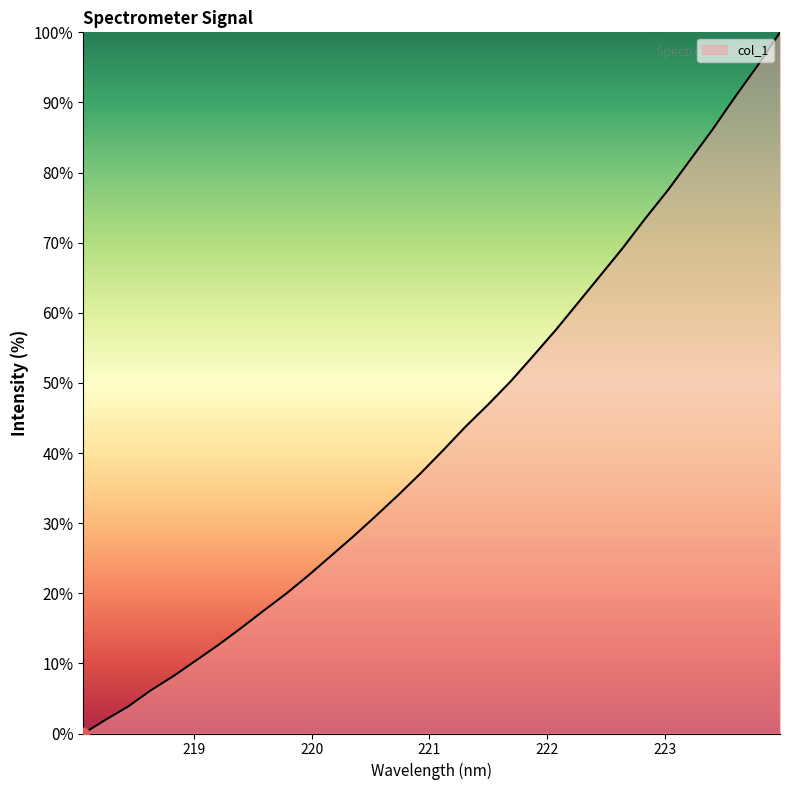

How many values exceed 40?

16